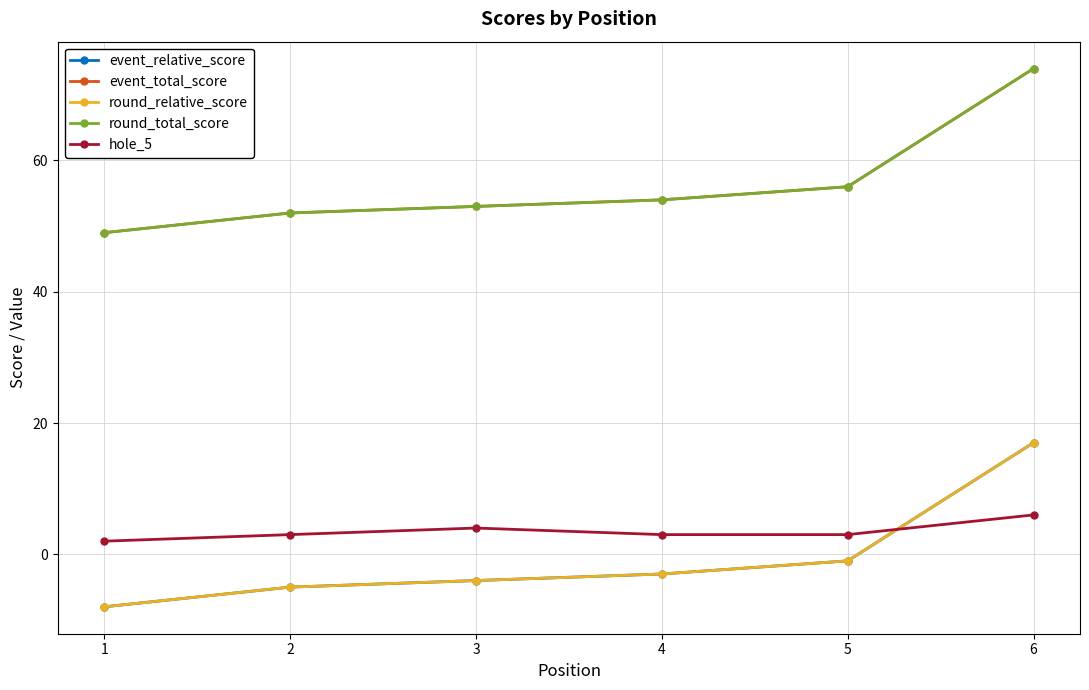

What is the sum of all round_relative_score values?

-4